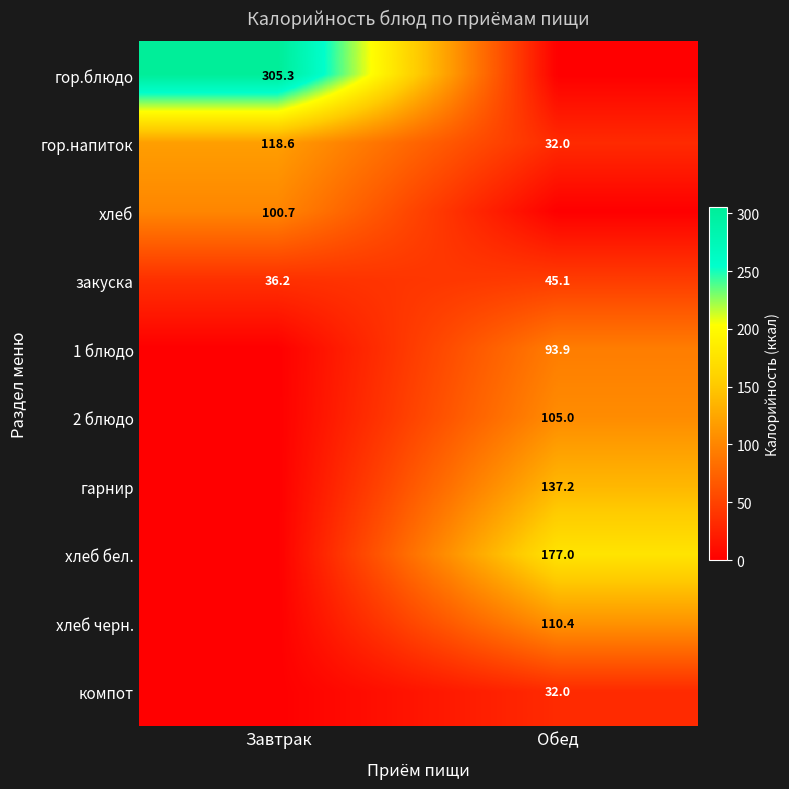

What is the difference between the maximum and minimum values in the гор.напиток series?

86.6